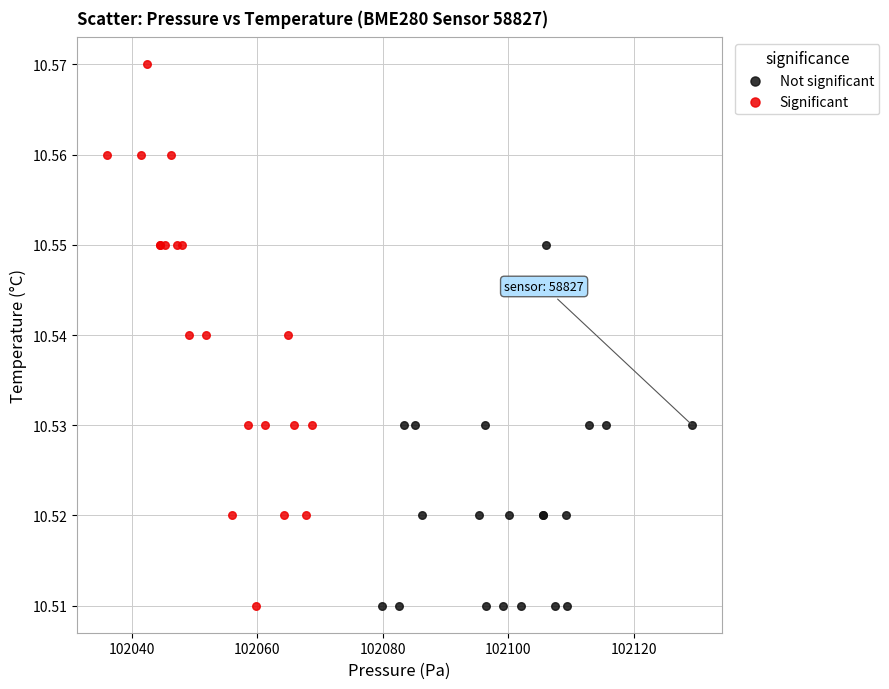

Which series reaches the maximum Y coordinate?

Significant